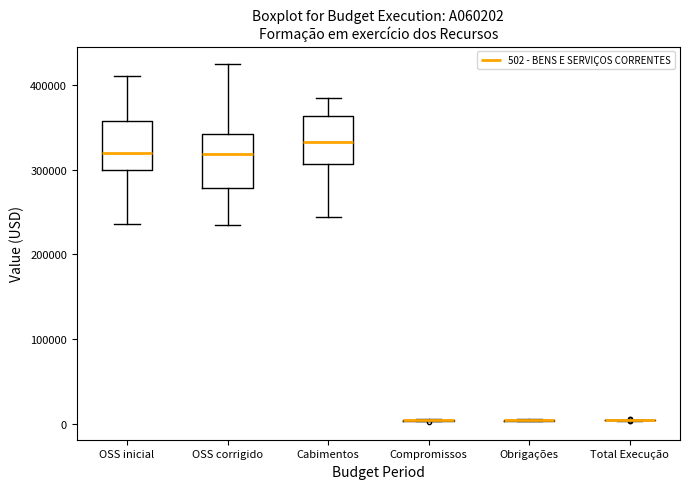

Reading left to right, read every box against the y-axis: the position of its median line, the range the box covers, and the ends of its whiskers. The values are not printed on the chart, so give them approximately, as read against the axis.

OSS inicial: median 320000, box 300000 to 360000, whiskers 240000 to 410000
OSS corrigido: median 320000, box 280000 to 340000, whiskers 230000 to 420000
Cabimentos: median 330000, box 310000 to 360000, whiskers 240000 to 380000
Compromissos: box collapsed to a line at 0, whiskers 0 to 10000
Obrigações: box collapsed to a line at 0, whiskers 0 to 10000
Total Execução: box collapsed to a line at 0, whiskers 0 to 10000